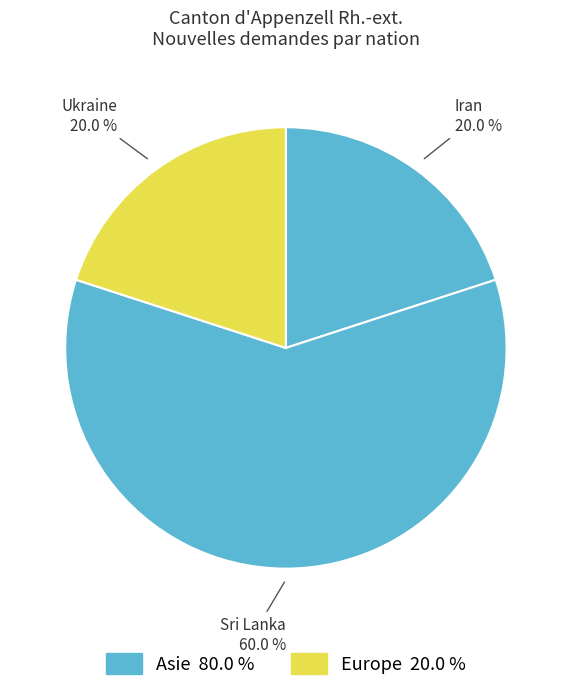

Which slice is the largest?

Sri Lanka